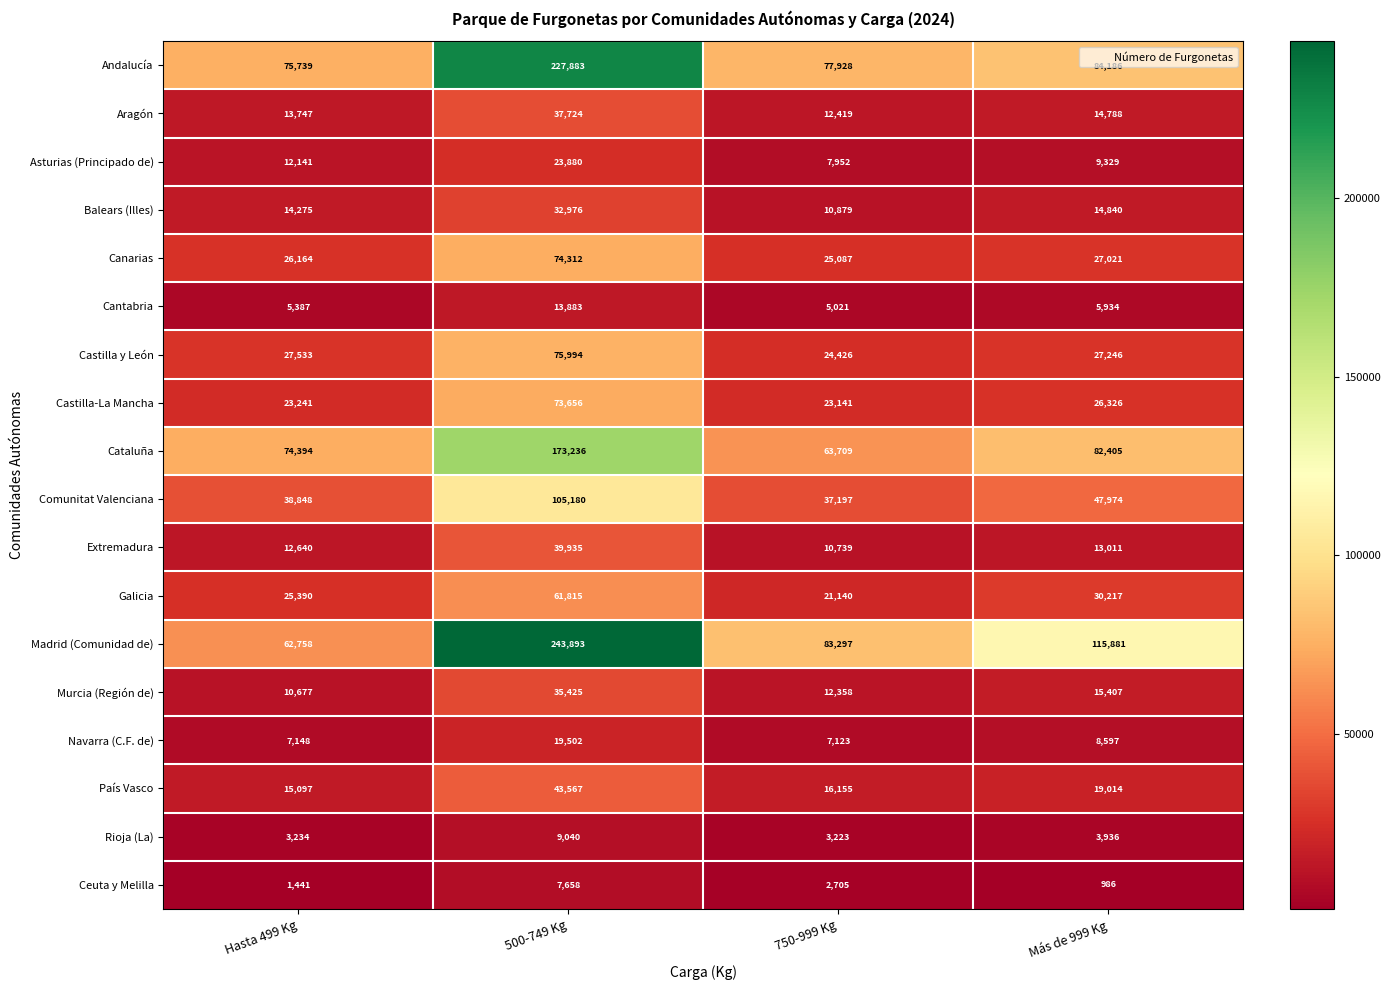

The Comunitat Valenciana series shows 17514 at 750-999 Kg. True or false?

False